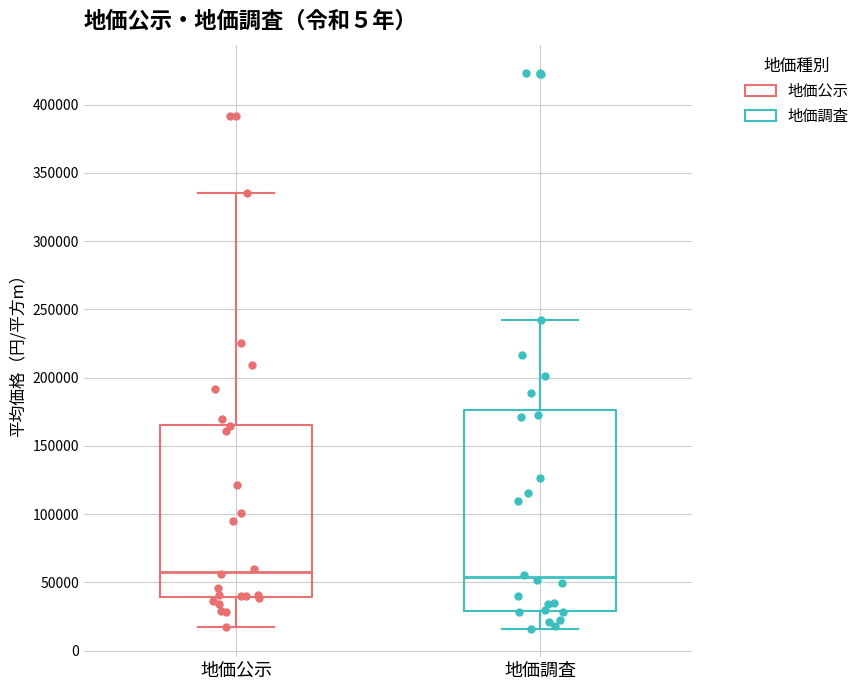

Reading left to right, read every box against the y-axis: the position of its median line, the range the box covers, and the ends of its whiskers. The values are not printed on the chart, so give them approximately, as read against the axis.

地価公示: median 60000, box 40000 to 165000, whiskers 15000 to 335000
地価調査: median 55000, box 30000 to 175000, whiskers 15000 to 240000